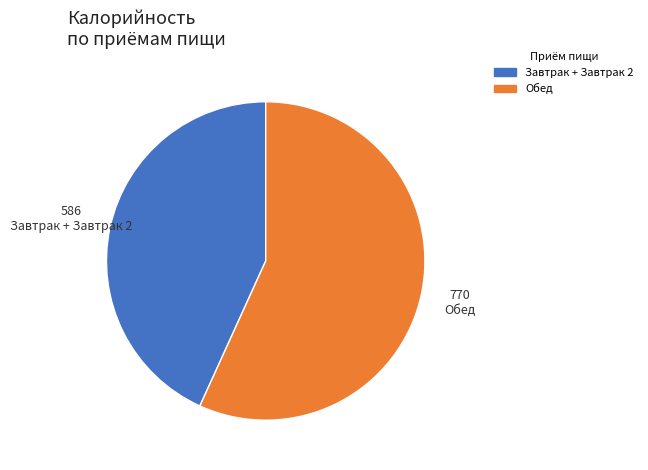

Is there any slice that represents more than half of the pie?

Yes